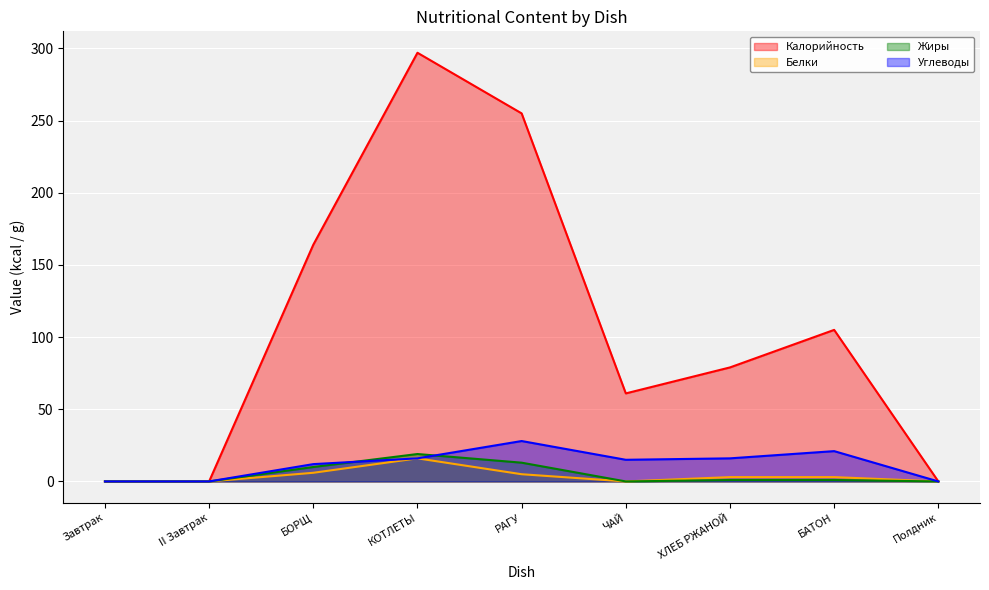

Reading left to right, list all the values displayed in this chart.

Калорийность: Завтрак=0	II Завтрак=0	БОРЩ=164	КОТЛЕТЫ=297	РАГУ=255	ЧАЙ=61	ХЛЕБ РЖАНОЙ=79	БАТОН=105	Полдник=0
Белки: Завтрак=0	II Завтрак=0	БОРЩ=6	КОТЛЕТЫ=16	РАГУ=5	ЧАЙ=0	ХЛЕБ РЖАНОЙ=3	БАТОН=3	Полдник=0
Жиры: Завтрак=0	II Завтрак=0	БОРЩ=10	КОТЛЕТЫ=19	РАГУ=13	ЧАЙ=0	ХЛЕБ РЖАНОЙ=1	БАТОН=1	Полдник=0
Углеводы: Завтрак=0	II Завтрак=0	БОРЩ=12	КОТЛЕТЫ=16	РАГУ=28	ЧАЙ=15	ХЛЕБ РЖАНОЙ=16	БАТОН=21	Полдник=0